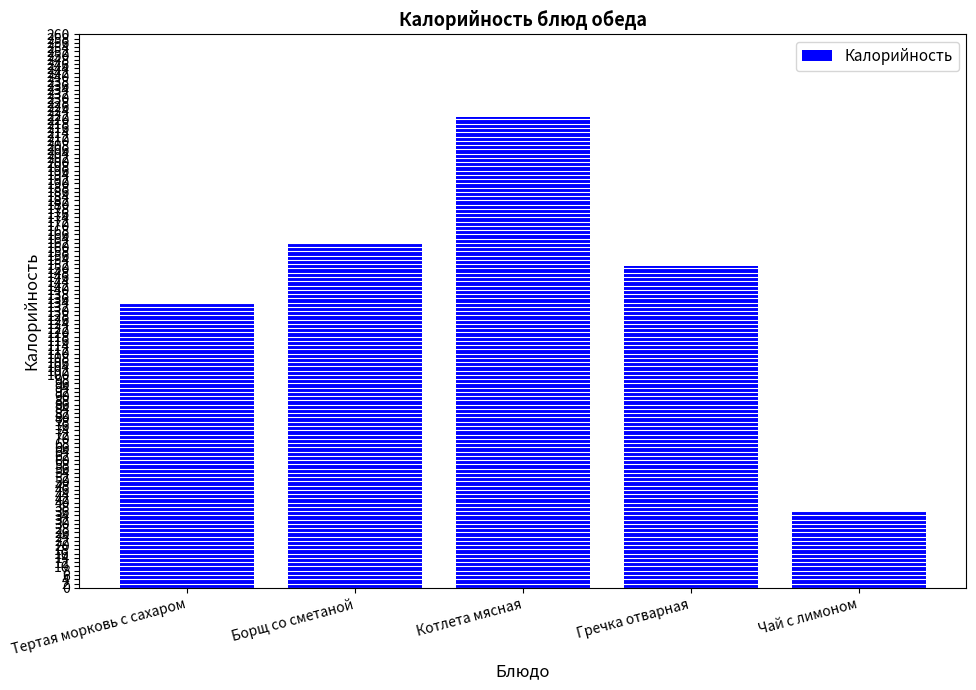

At which category does the chart reach its peak across all series?

Котлета мясная